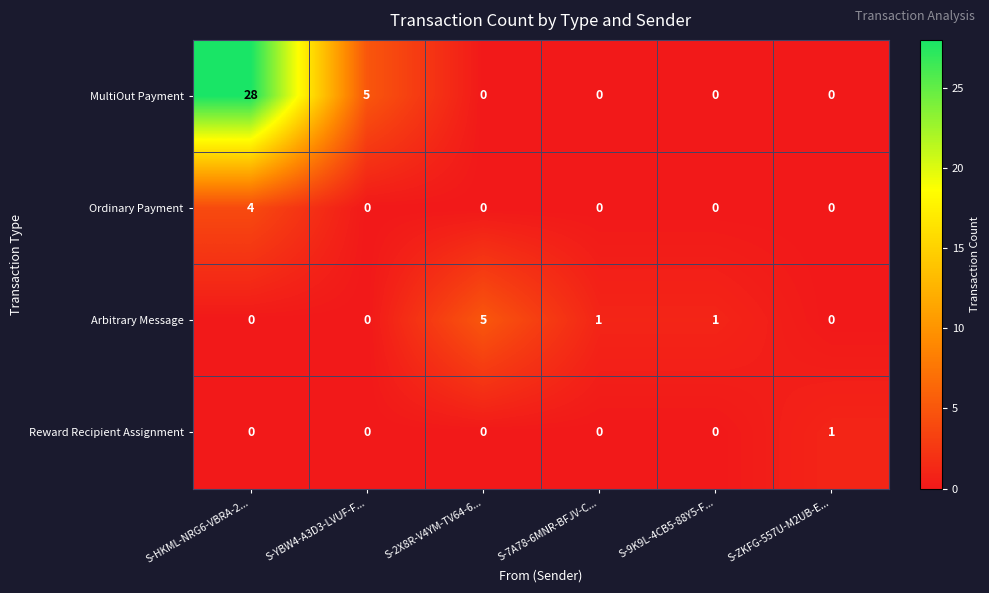

Rank the series by their maximum value, from highest to lowest.

MultiOut Payment, Arbitrary Message, Ordinary Payment, Reward Recipient Assignment